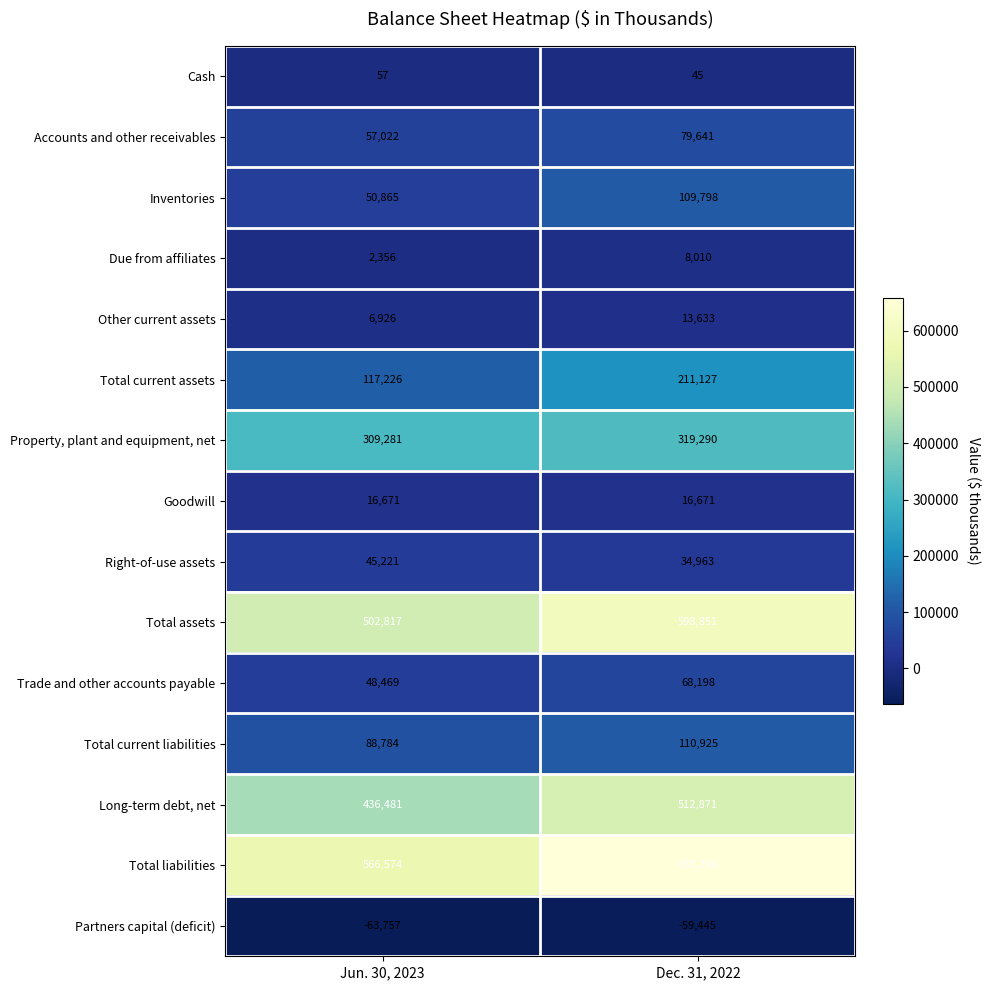

At which category is the sum across all series the highest?

Dec. 31, 2022